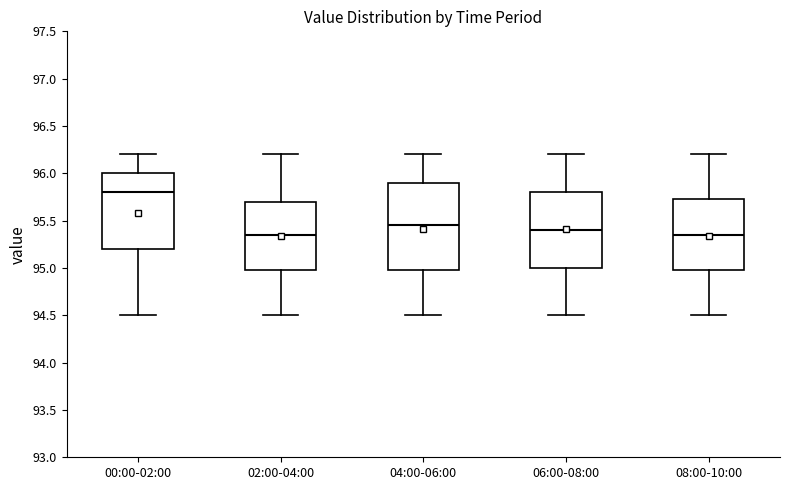

Reading left to right, read every box against the y-axis: the position of its median line, the range the box covers, and the ends of its whiskers. The values are not printed on the chart, so give them approximately, as read against the axis.

00:00-02:00: median 95.80, box 95.20 to 96.00, whiskers 94.50 to 96.20
02:00-04:00: median 95.35, box 95.00 to 95.70, whiskers 94.50 to 96.20
04:00-06:00: median 95.45, box 95.00 to 95.90, whiskers 94.50 to 96.20
06:00-08:00: median 95.40, box 95.00 to 95.80, whiskers 94.50 to 96.20
08:00-10:00: median 95.35, box 95.00 to 95.75, whiskers 94.50 to 96.20